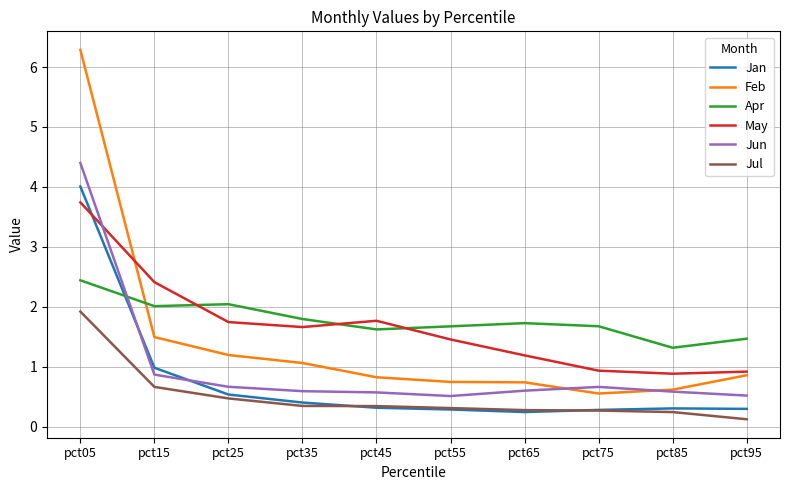

What is the approximate value of Feb at pct35?

1.1